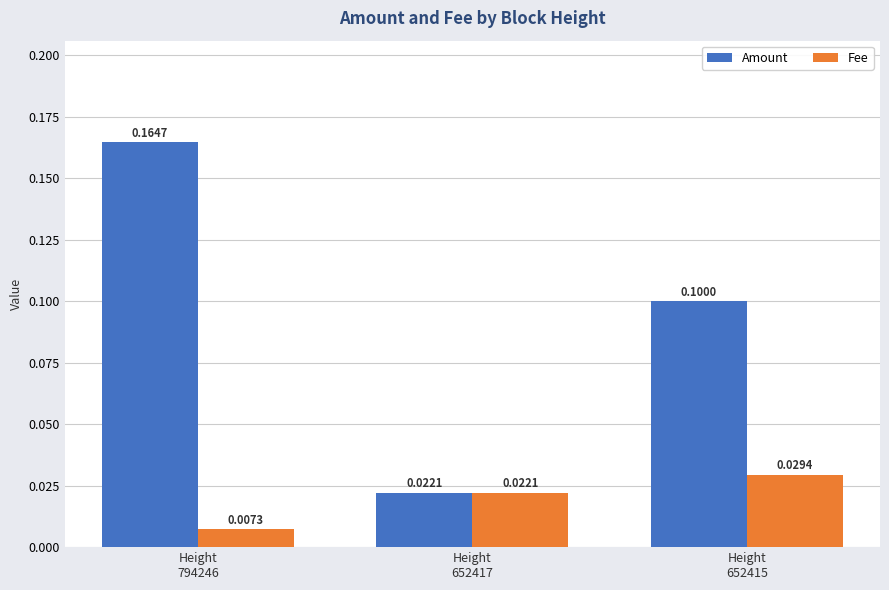

Which series has the largest total across all categories?

Amount